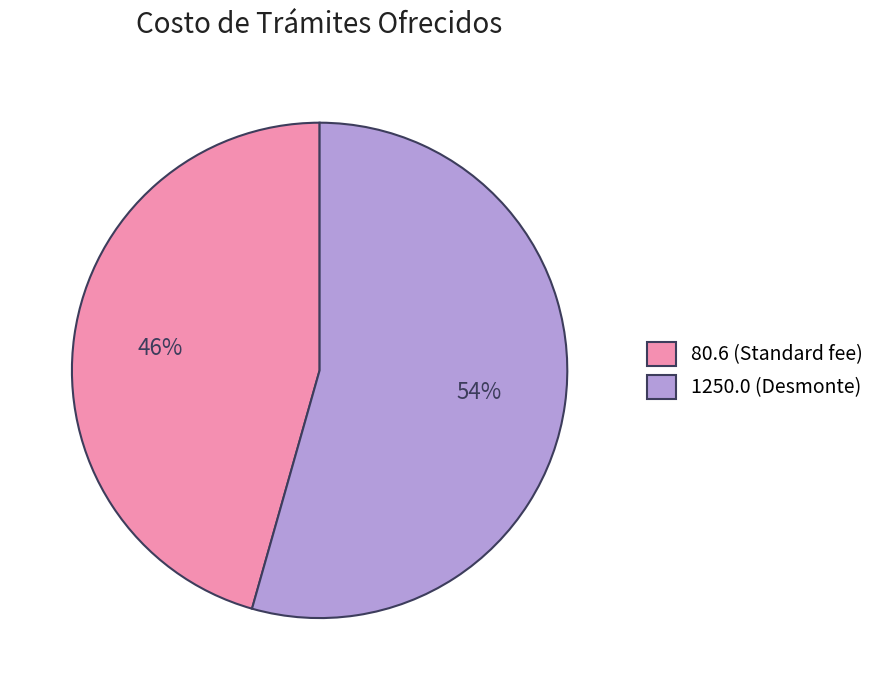

To the nearest percent, what is the combined percentage of 80.6 (Standard fee) and 1250.0 (Desmonte)?

100%